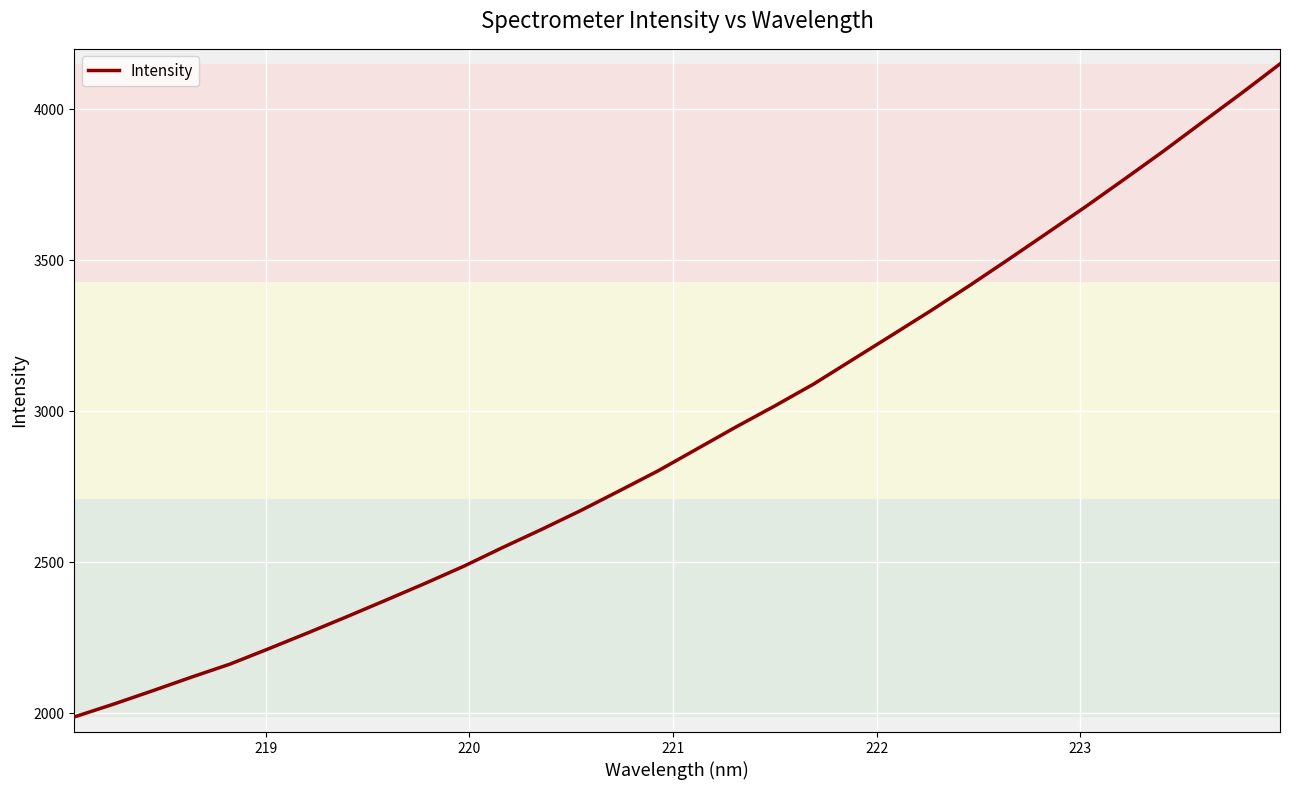

What is the difference between the second highest and minimum values?

2065.5